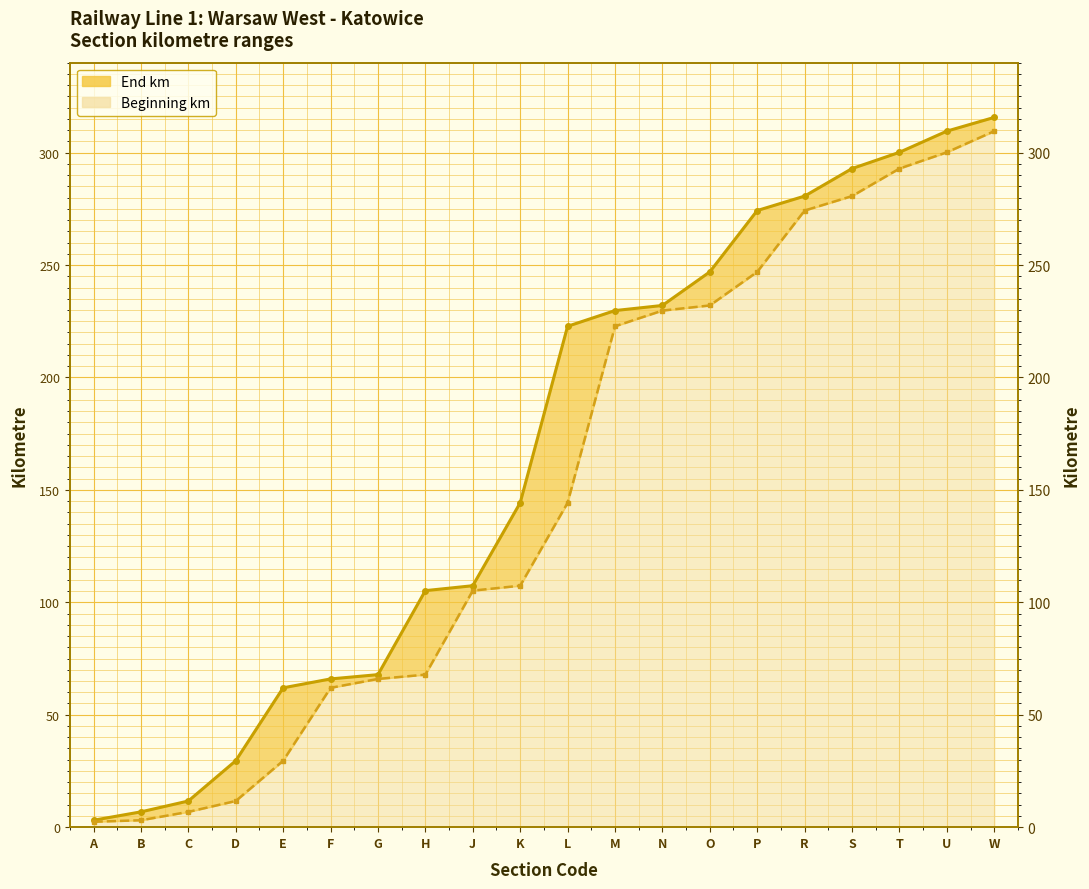

What position from the right is H?

13